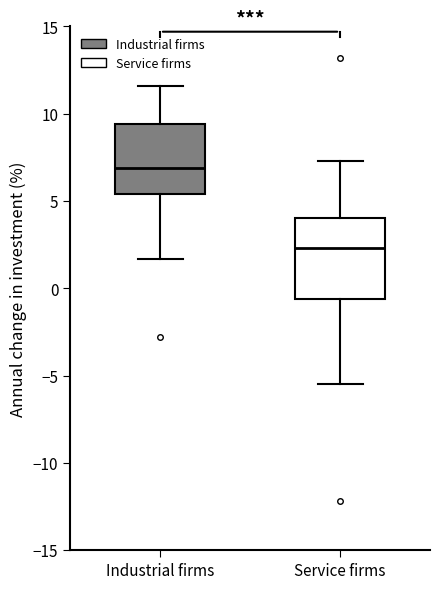

Reading left to right, read every box against the y-axis: the position of its median line, the range the box covers, and the ends of its whiskers. The values are not printed on the chart, so give them approximately, as read against the axis.

Industrial firms: median 7.0, box 5.5 to 9.5, whiskers 1.5 to 11.5
Service firms: median 2.5, box -0.5 to 4.0, whiskers -5.5 to 7.5